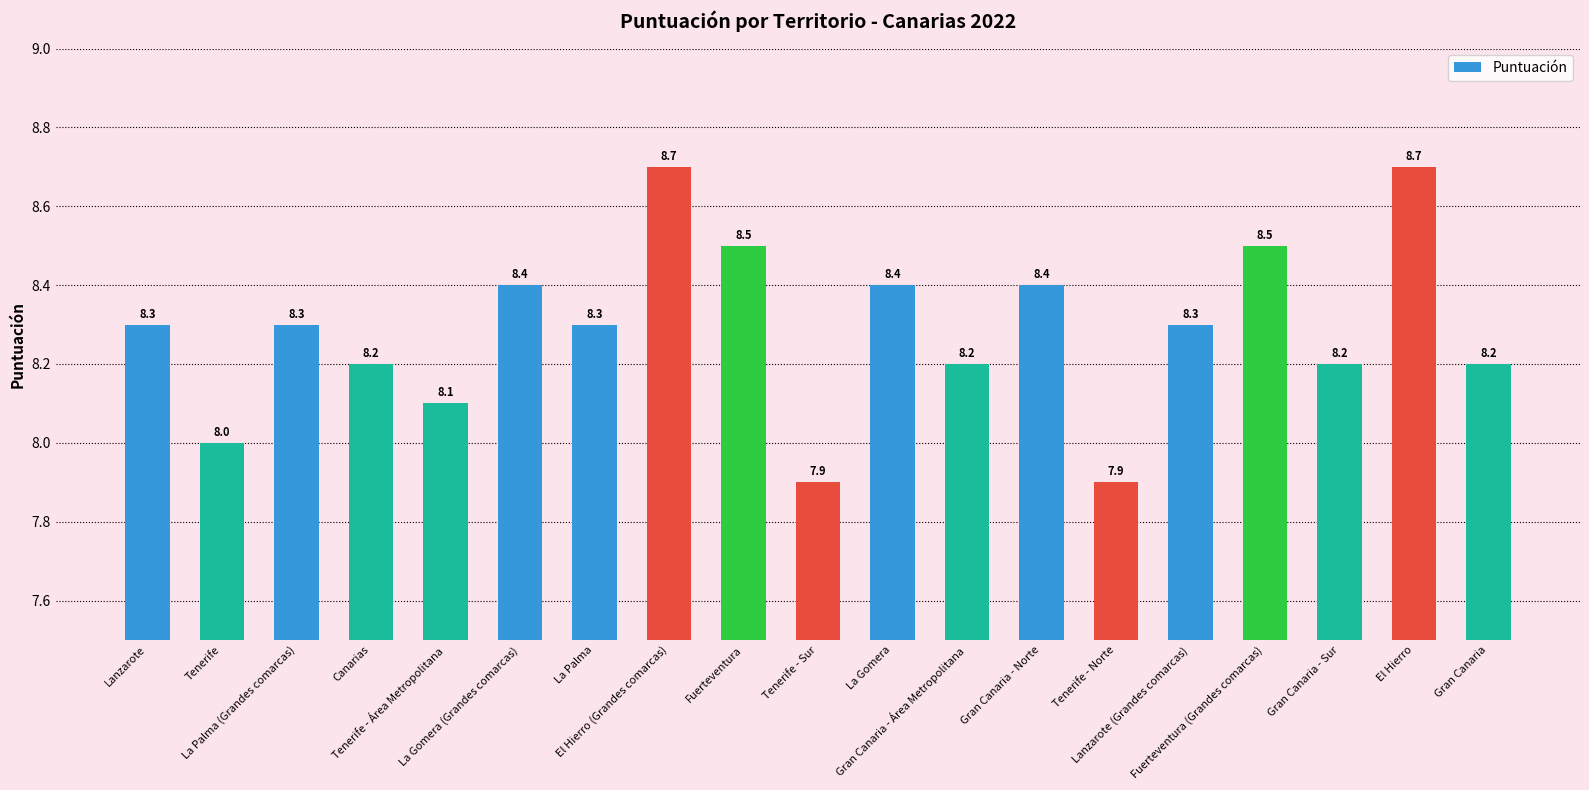

Reading right to left, extract all data points from this chart.

8.2	8.7	8.2	8.5	8.3	7.9	8.4	8.2	8.4	7.9	8.5	8.7	8.3	8.4	8.1	8.2	8.3	8.0	8.3